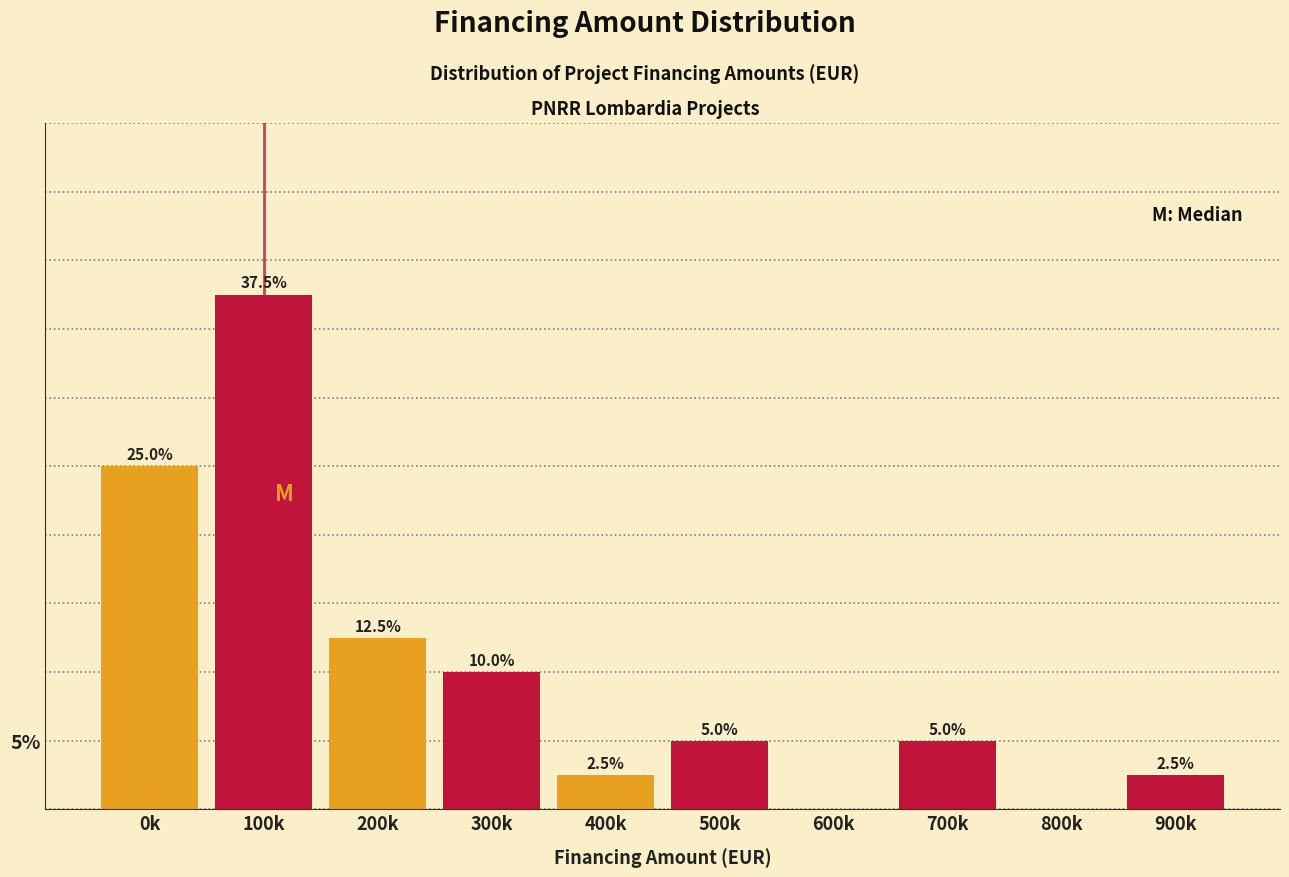

At which category does the chart reach its peak across all series?

100k